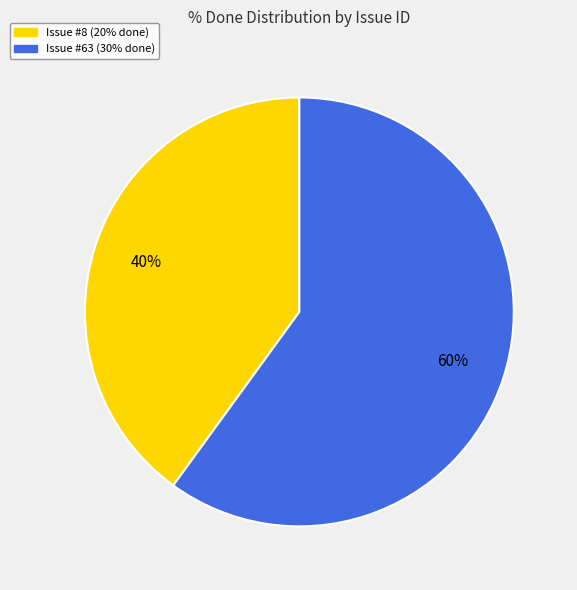

The Issue #63 (30% done) slice represents 60% of the pie. True or false?

True